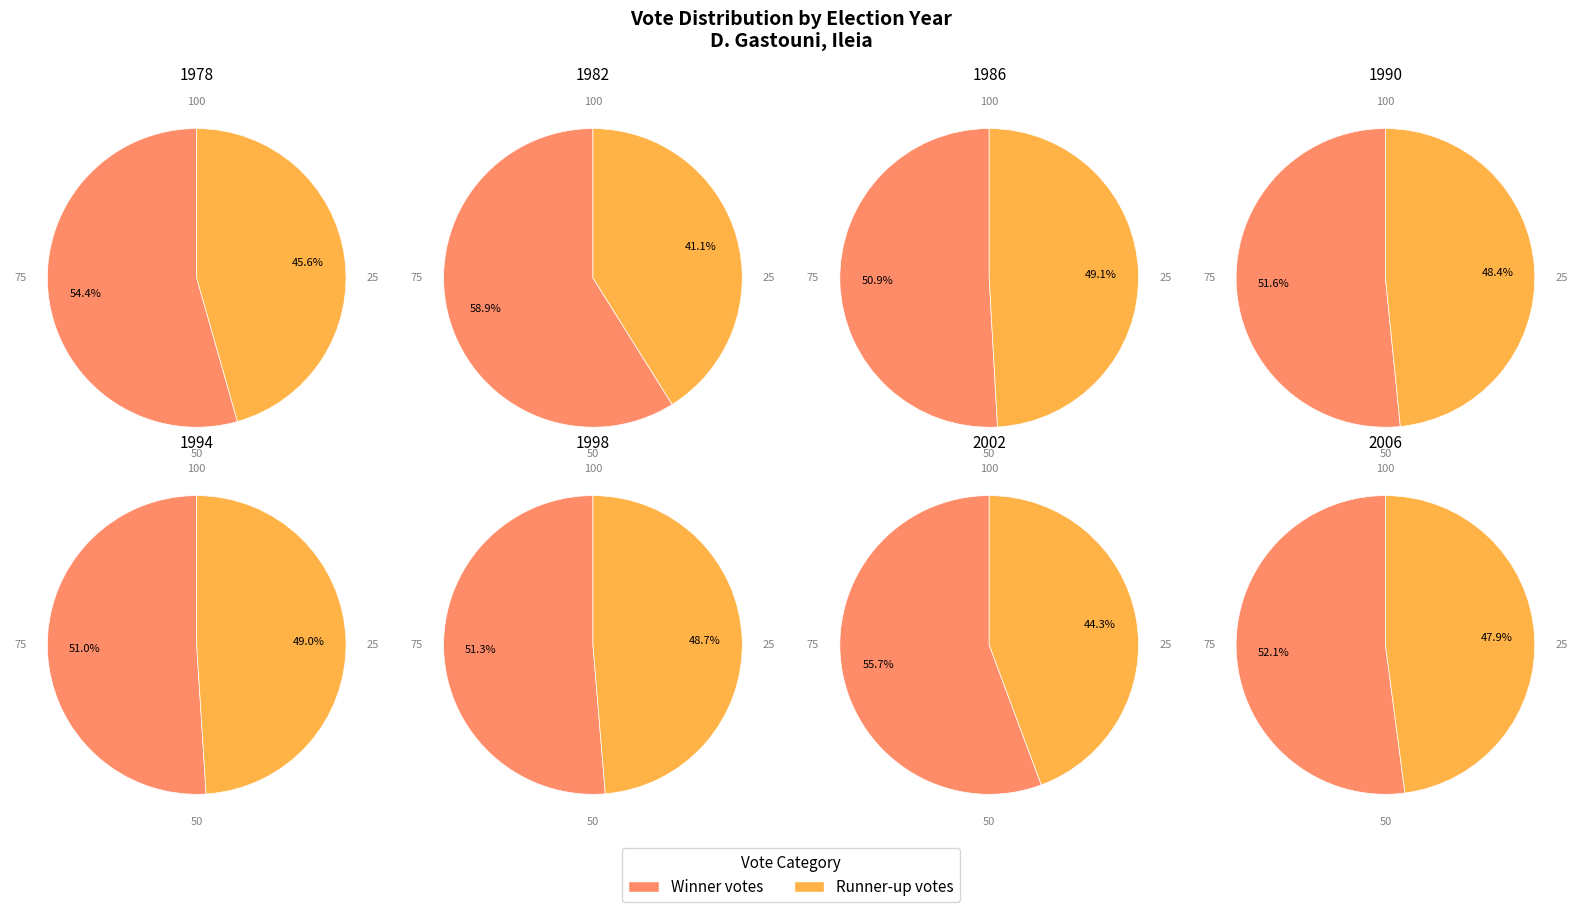

Rank the series by their average value, from lowest to highest.

Runner-up votes, Winner votes